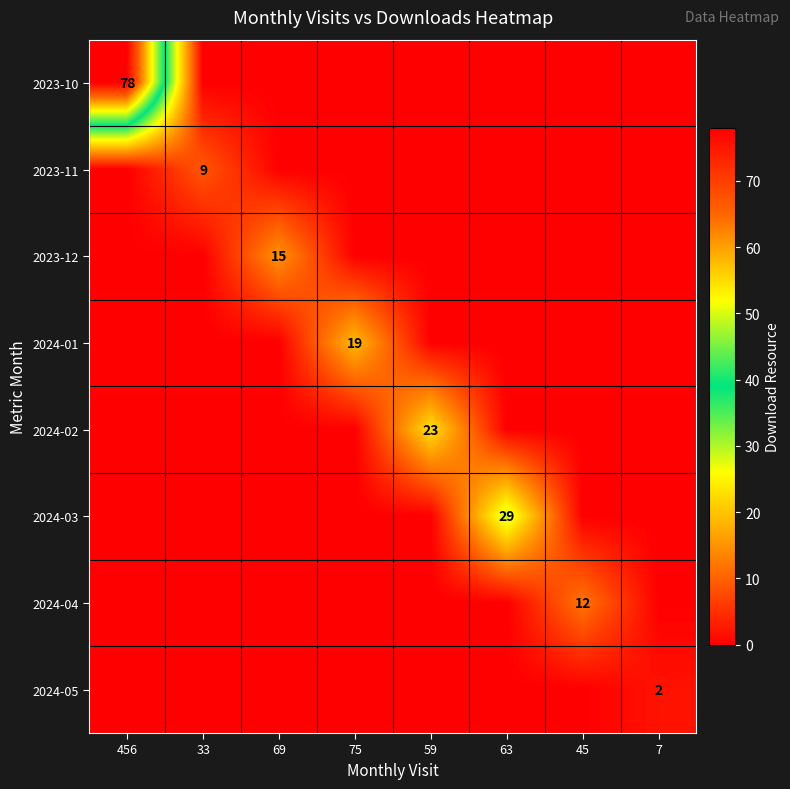

Between 75 and 456, which is larger?

456